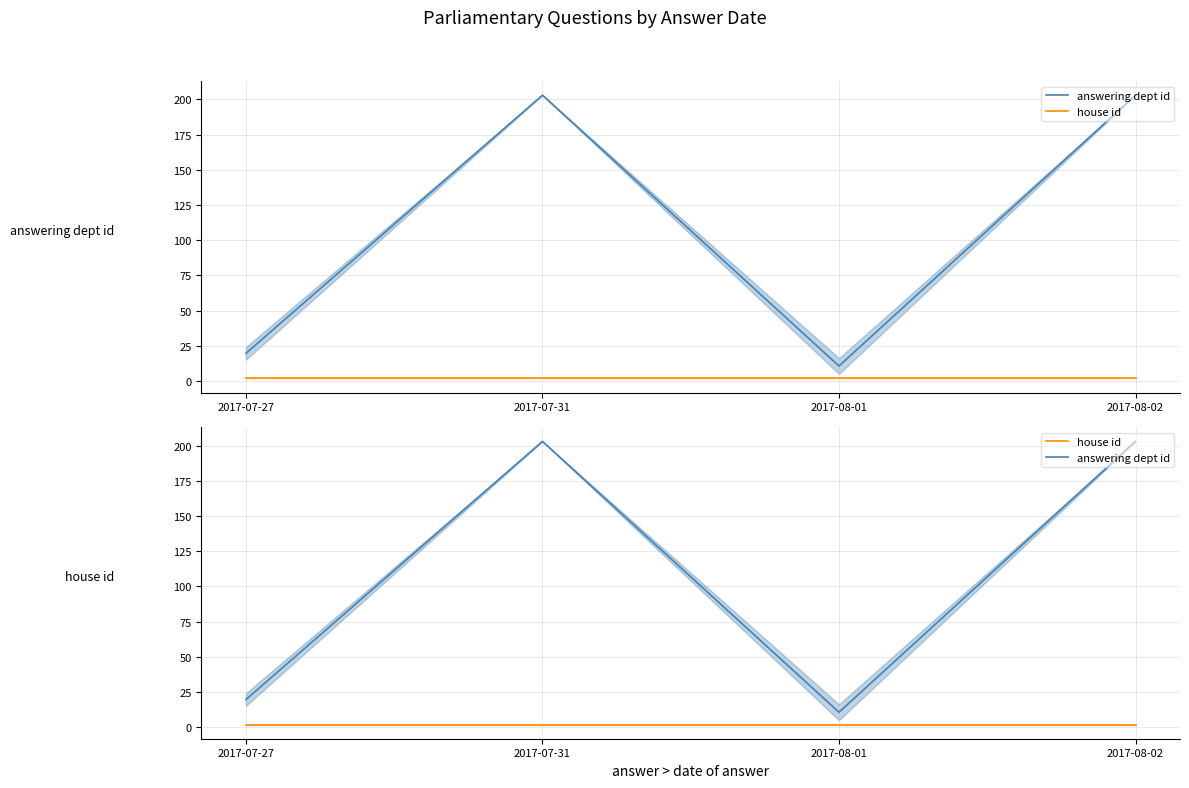

Rank the series by their average value, from highest to lowest.

answering dept id, house id